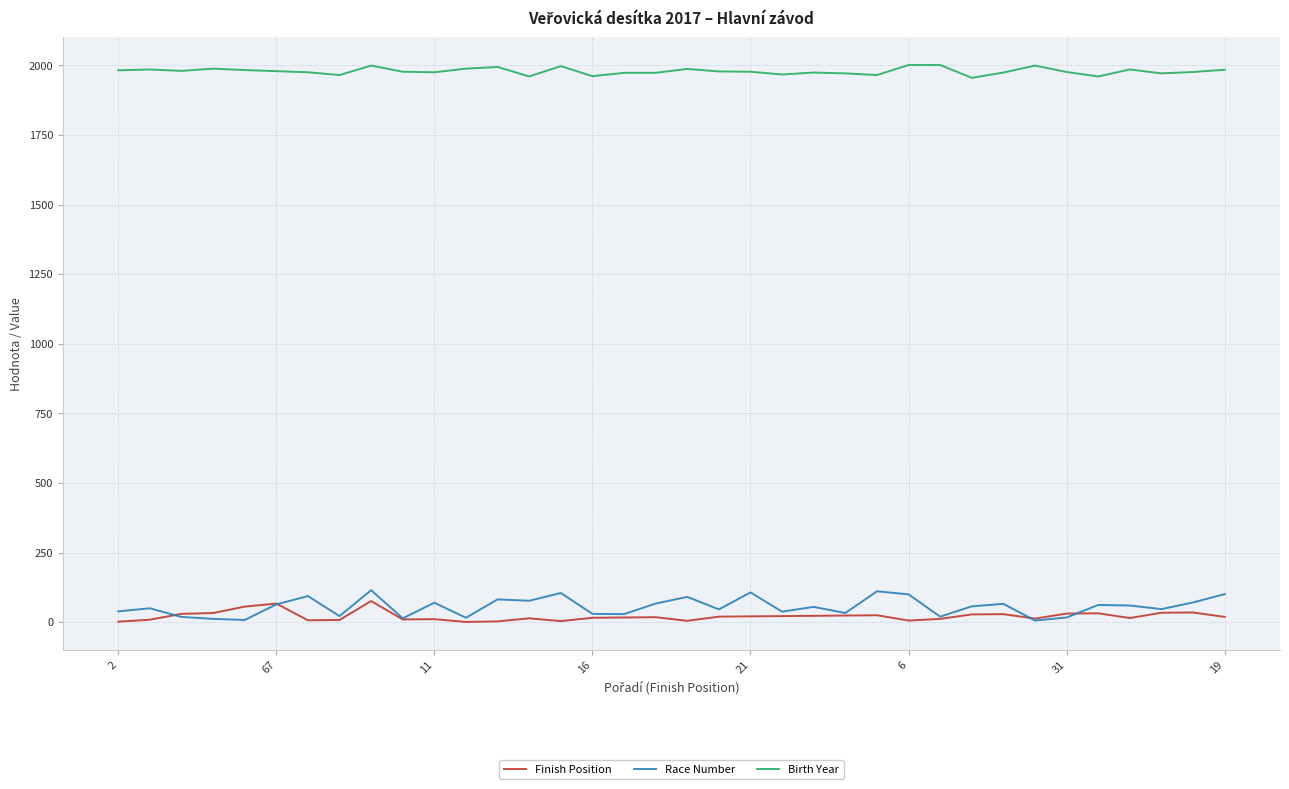

At how many categories does at least one series exceed 1133?

36